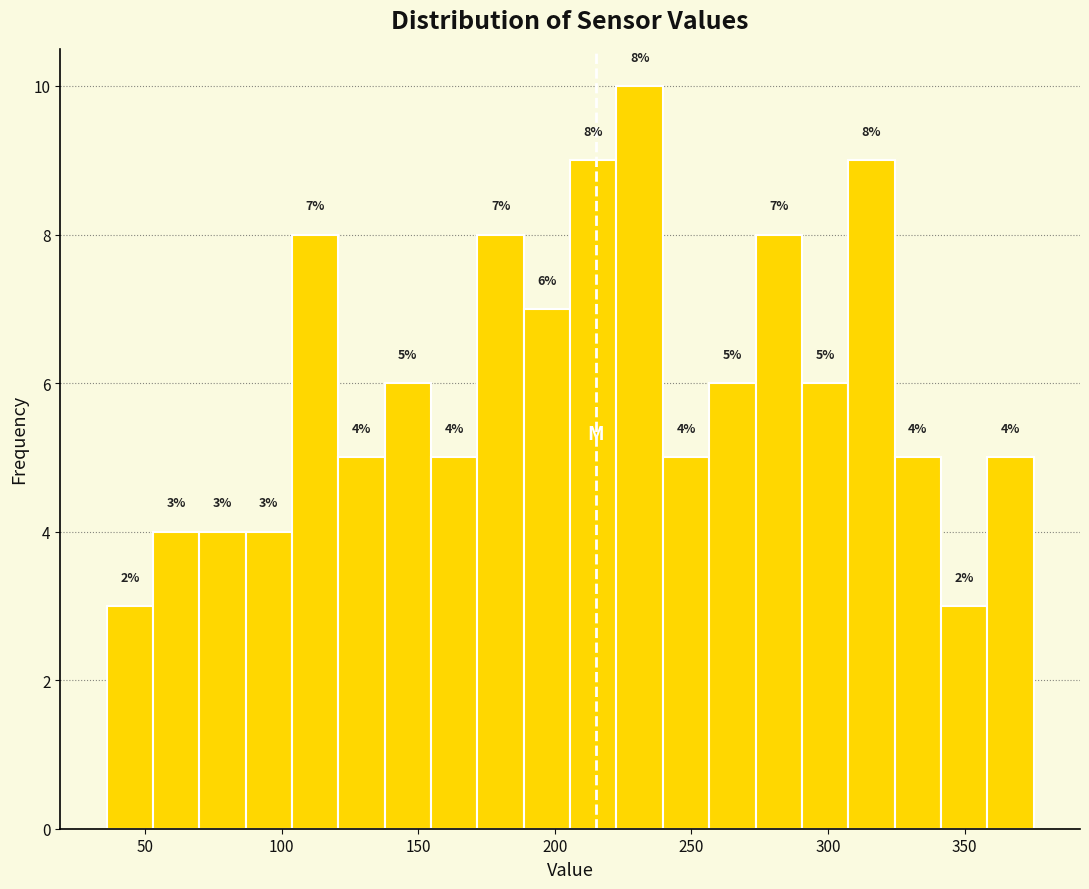

Around what value on the x-axis is the tallest bar? Give the approximate position of its centre, as read against the axis.

230